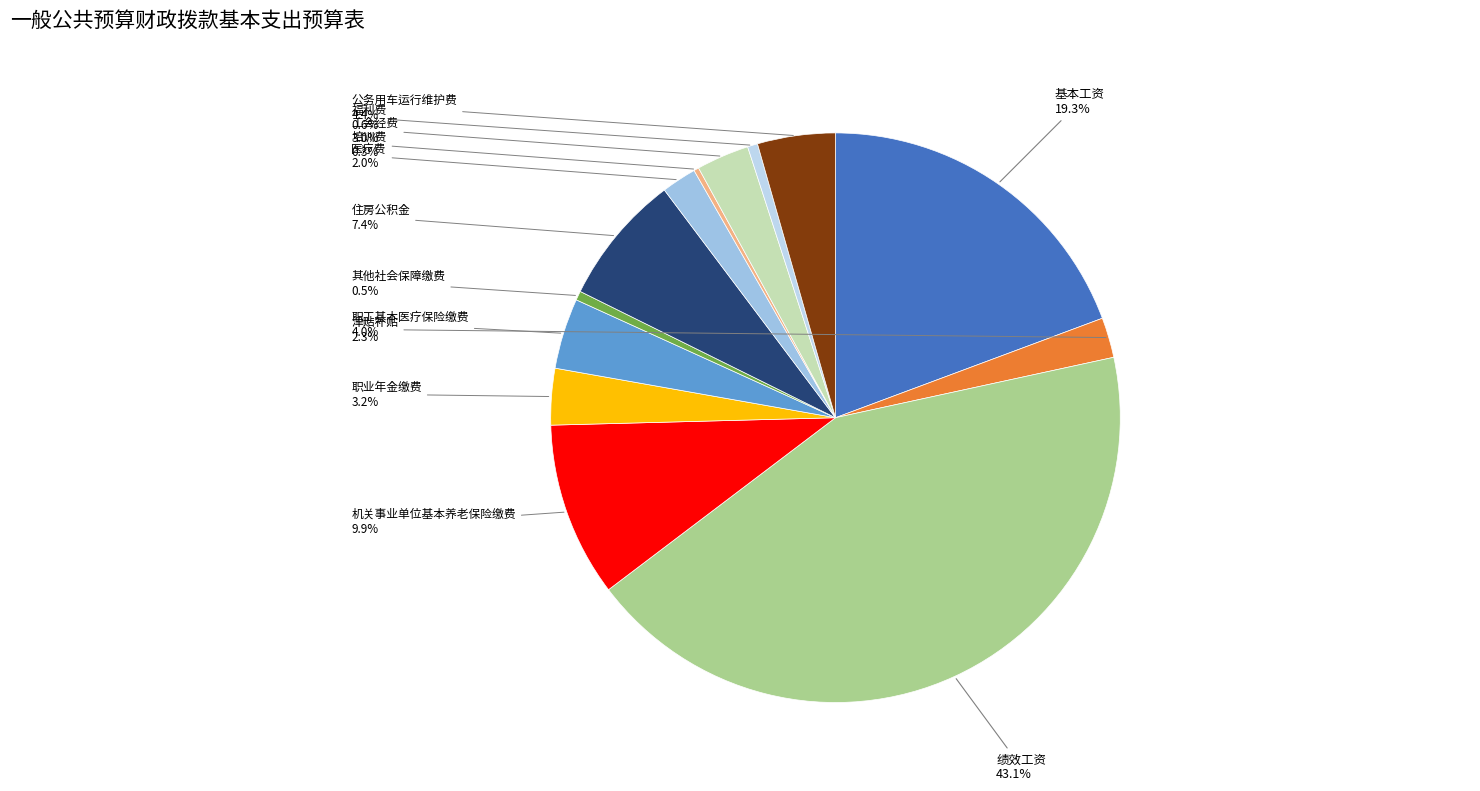

Is it true that 福利费 is 11% of the pie?

False